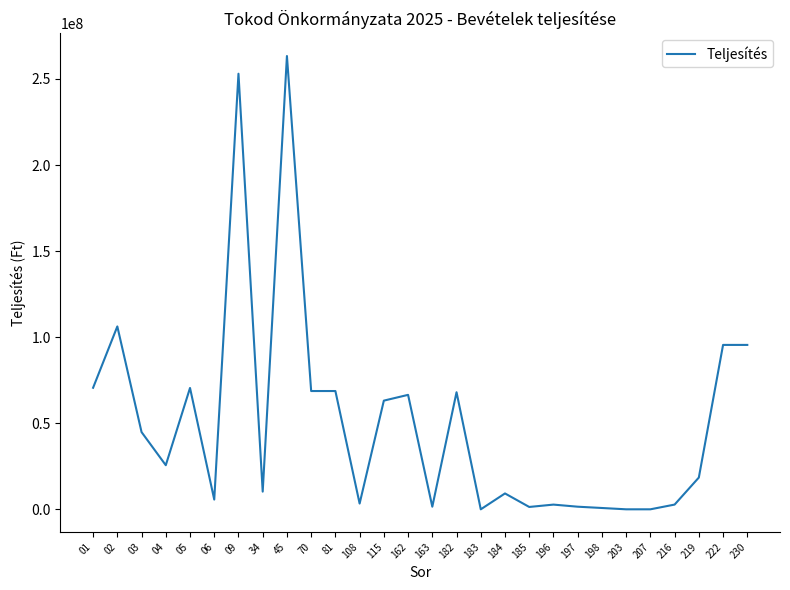

At which label does the data first exceed 25630722?

01